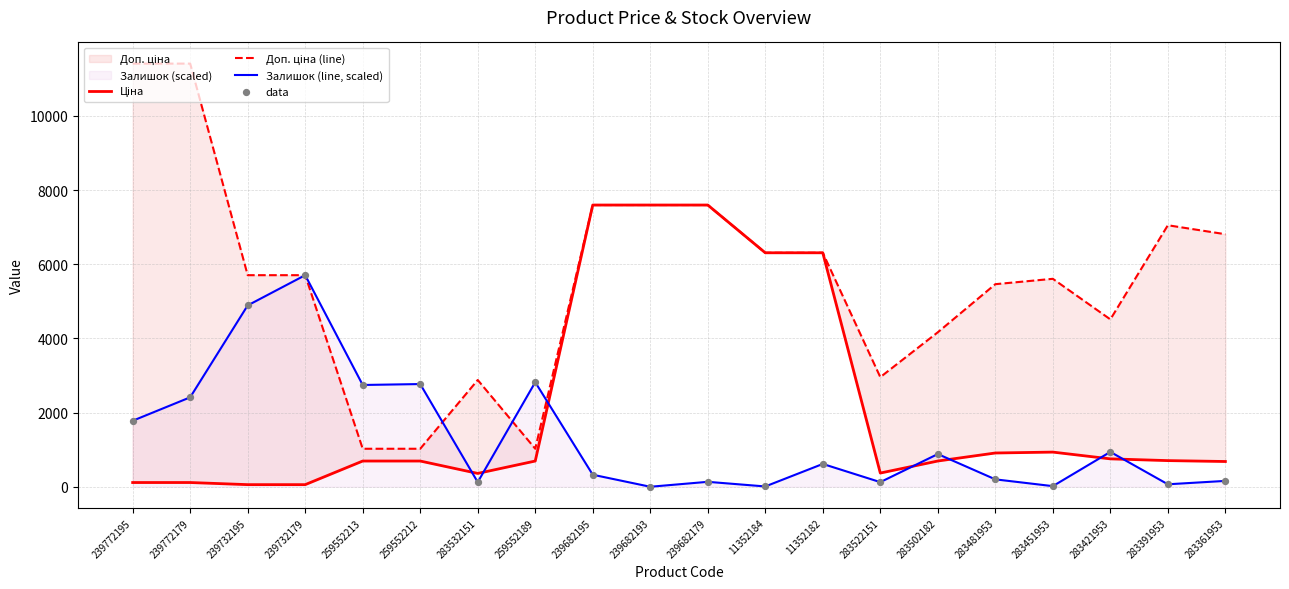

Which series contains the lowest Y value?

Залишок (line, scaled)